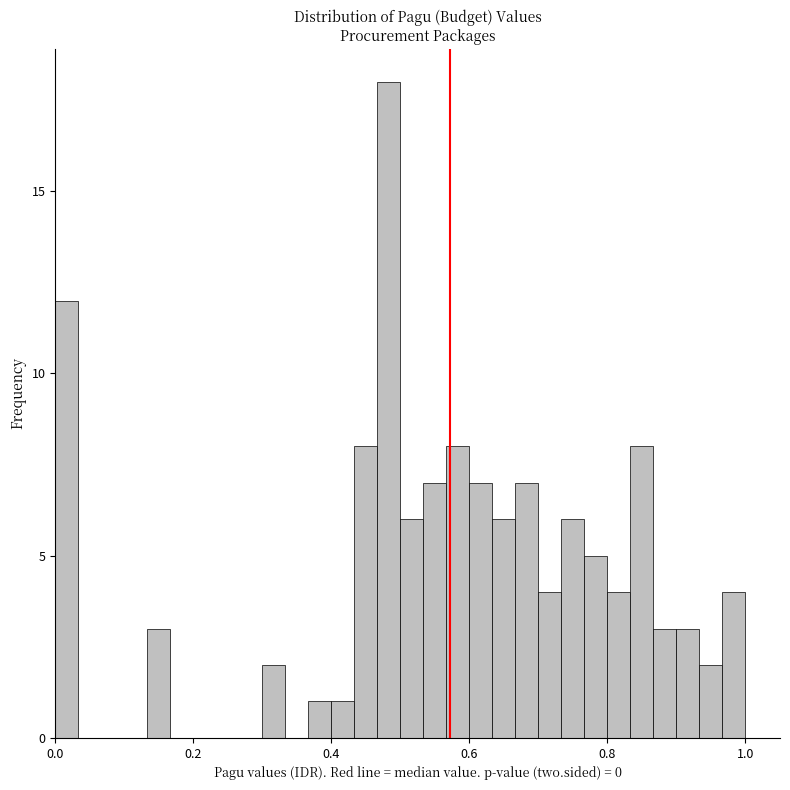

Around what value on the x-axis is the tallest bar? Give the approximate position of its centre, as read against the axis.

0.48